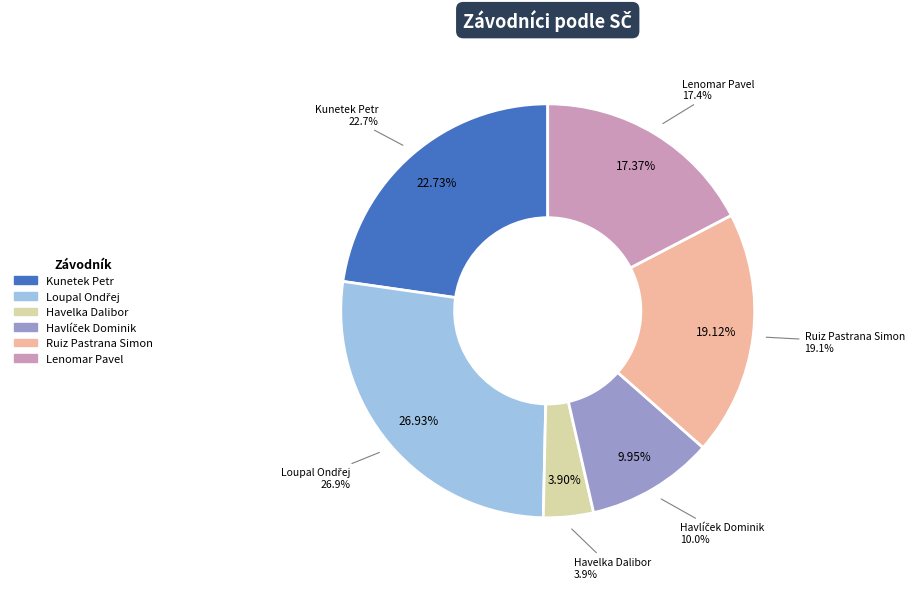

To the nearest percent, what percentage of the pie is Lenomar Pavel?

17%